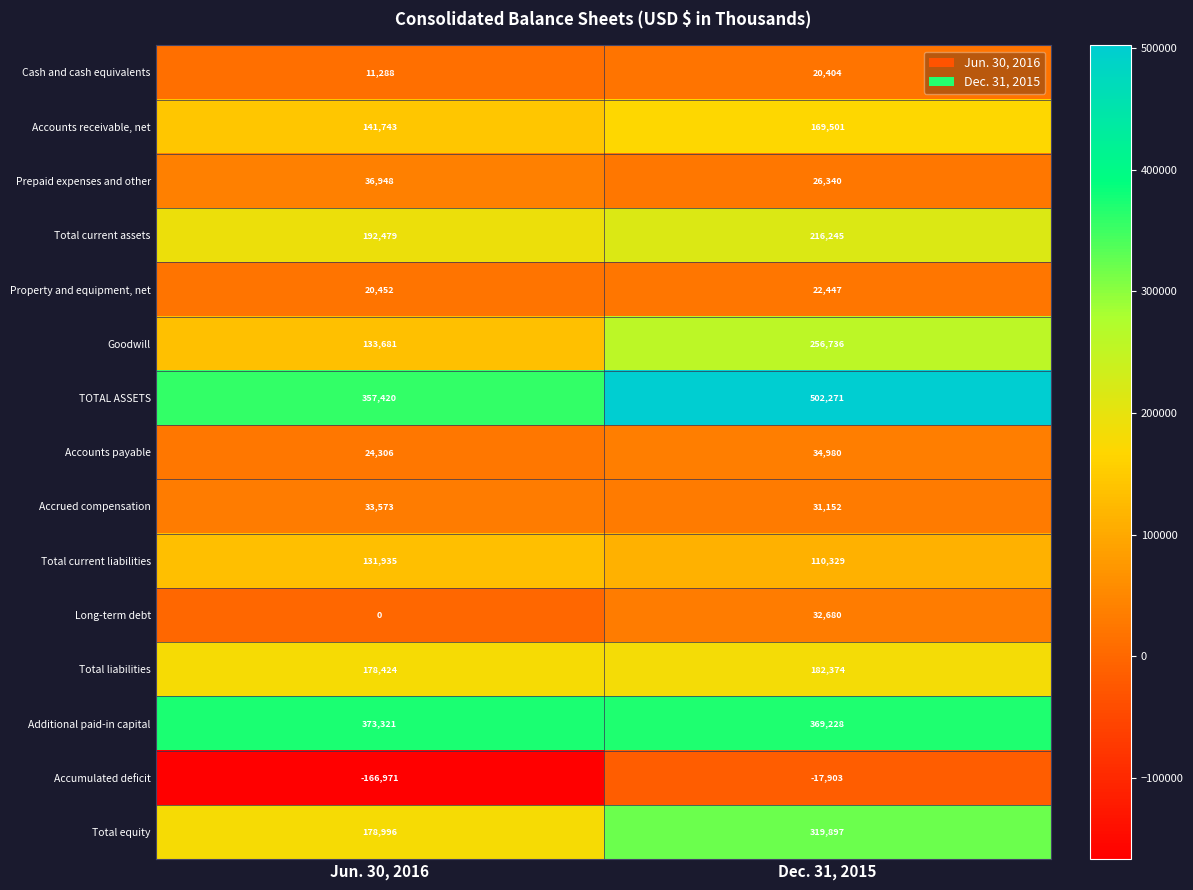

What is the difference between the maximum and minimum values in the Accounts payable series?

10674